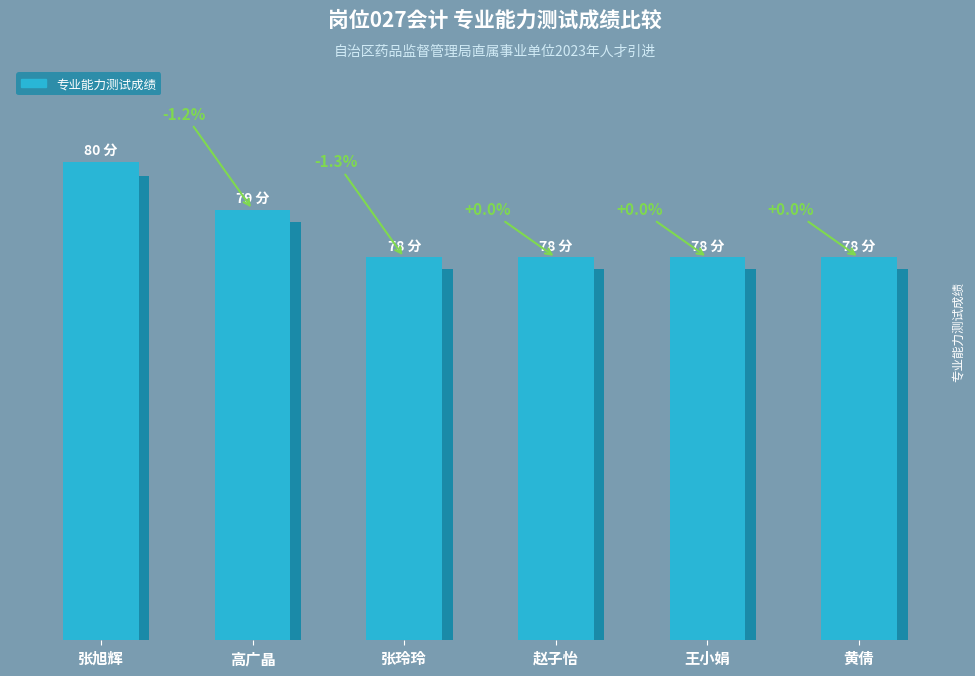

How many categories are shown in the chart?

6